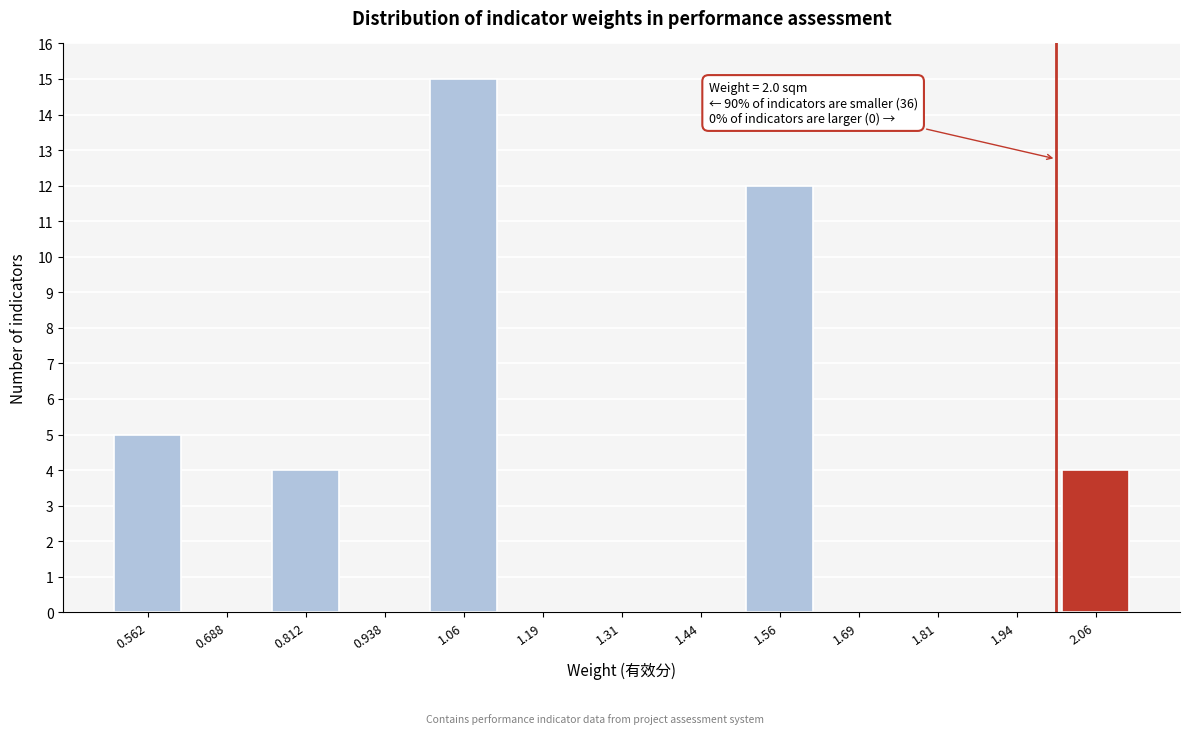

Which range on the x-axis has the tallest bar?

1.000 to 1.125